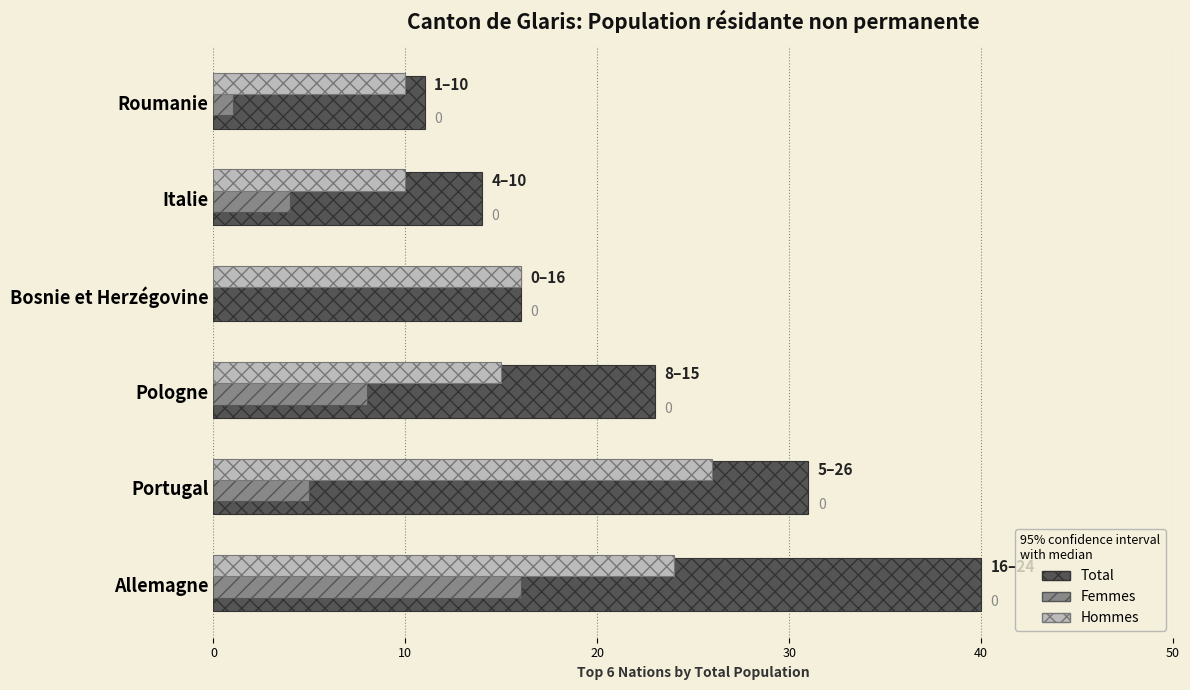

How many Hommes values are between 10 and 24?

5